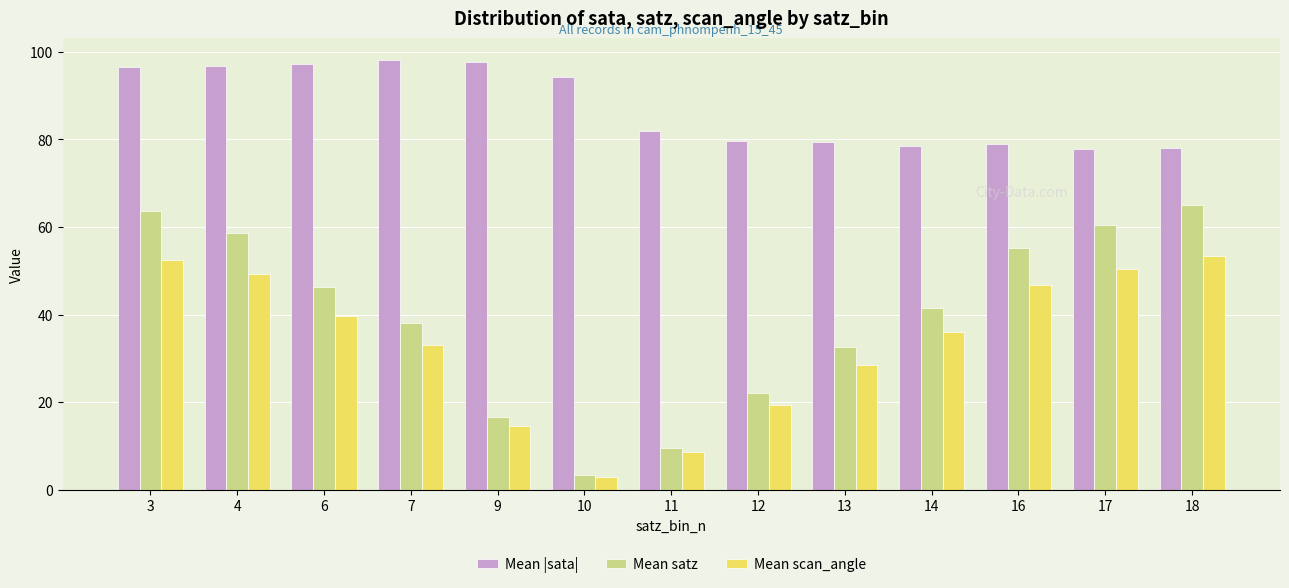

What is the sum of the Mean |sata| values at 11 and 6?

179.1